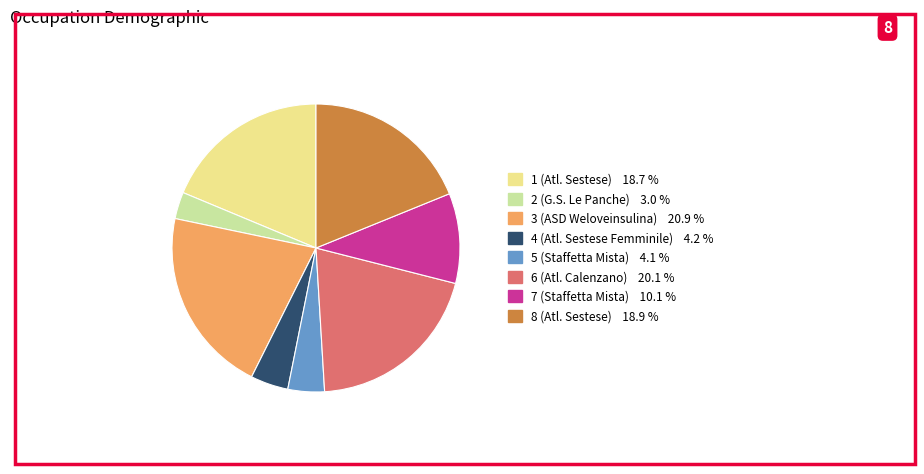

What is the smallest slice in the pie chart?

2 (G.S. Le Panche)